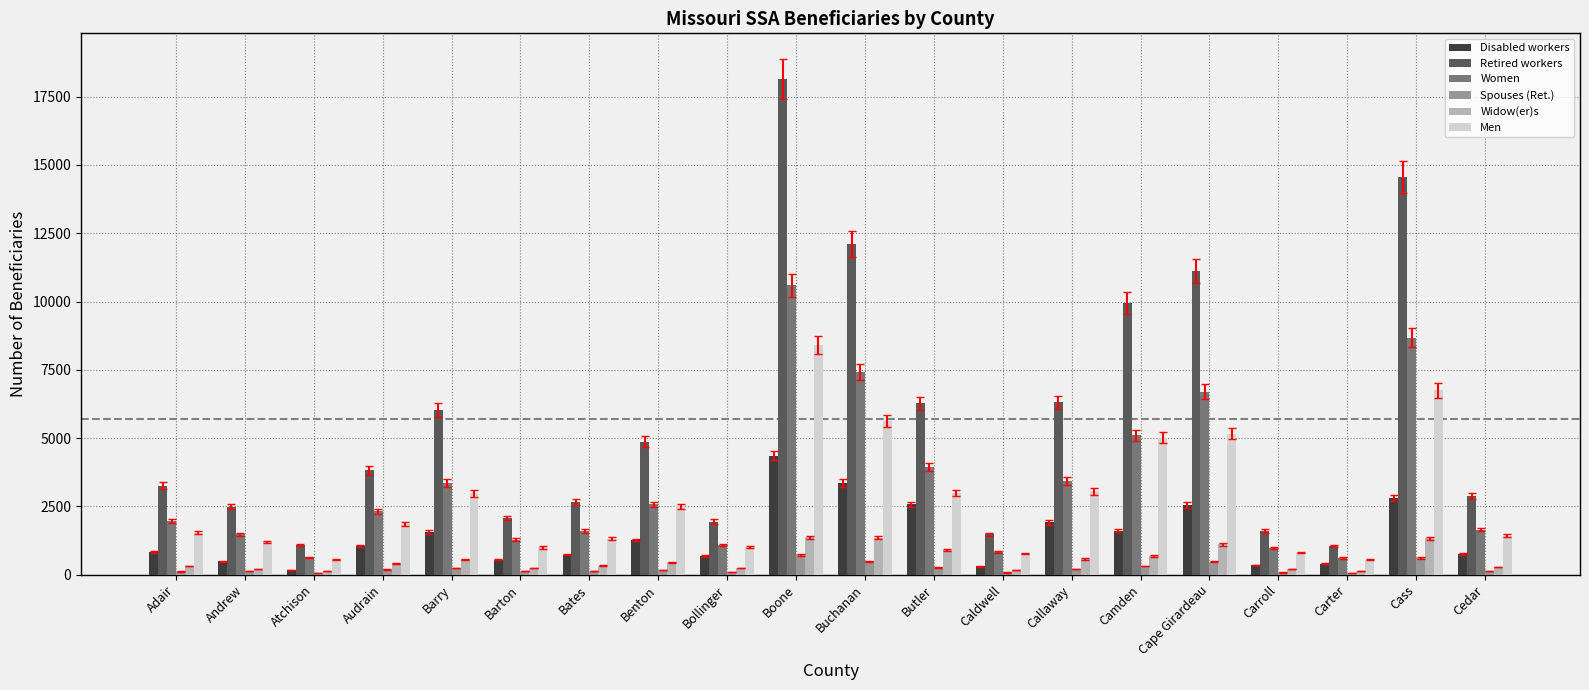

Where is Retired workers nearest to the value 9605?

Camden